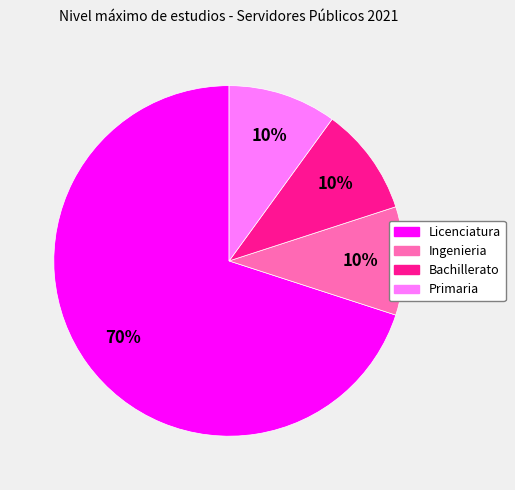

What is the ratio of the value at Ingenieria to the value at Bachillerato?

1.0